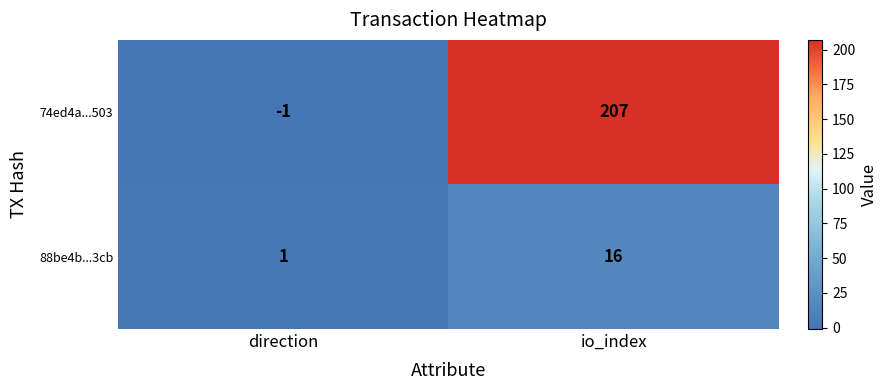

Which series has the largest total across all categories?

74ed4a...503